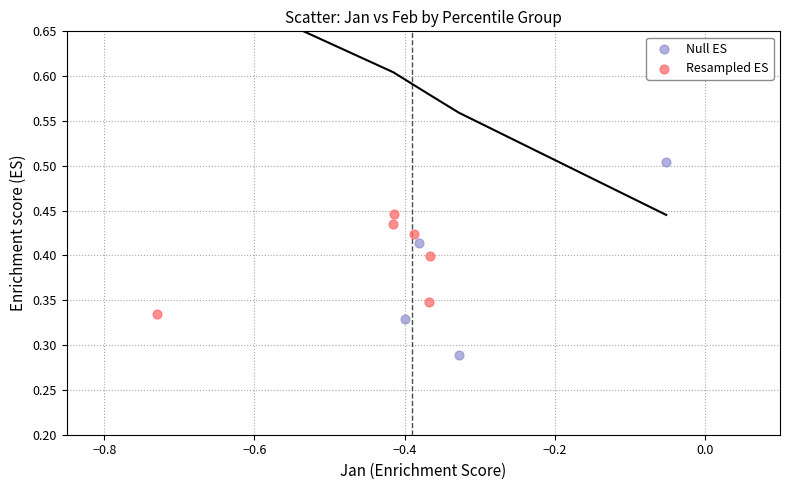

Which series reaches the minimum Y coordinate?

Null ES